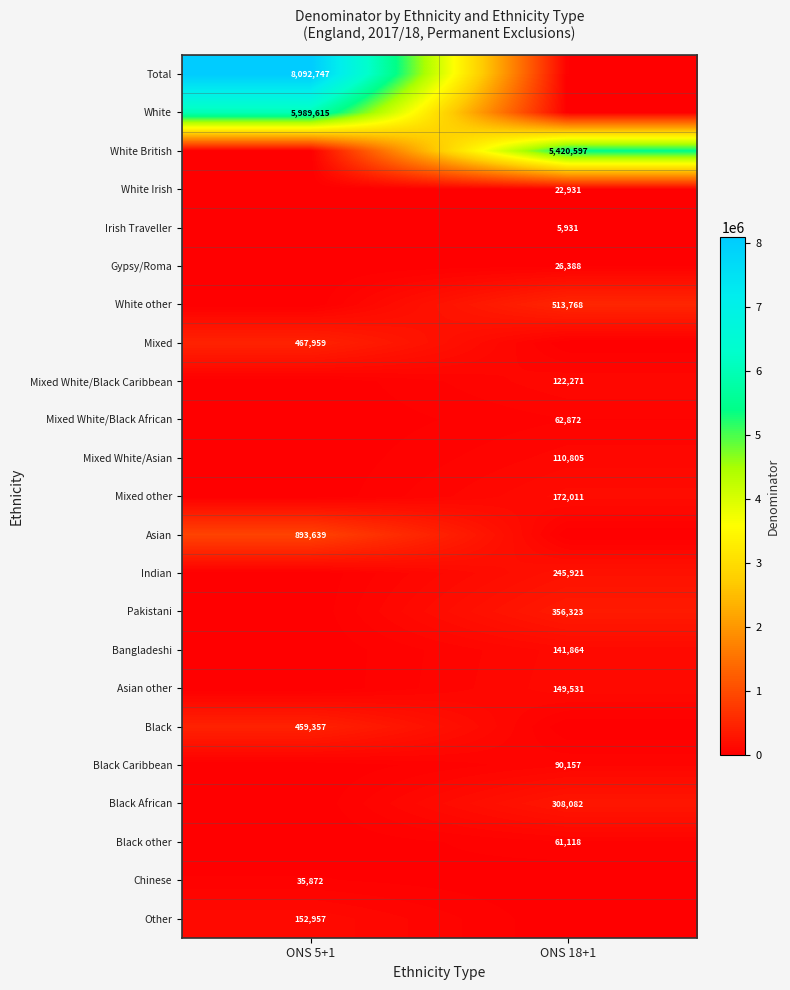

The Chinese series shows 35872 at ONS 5+1. True or false?

True